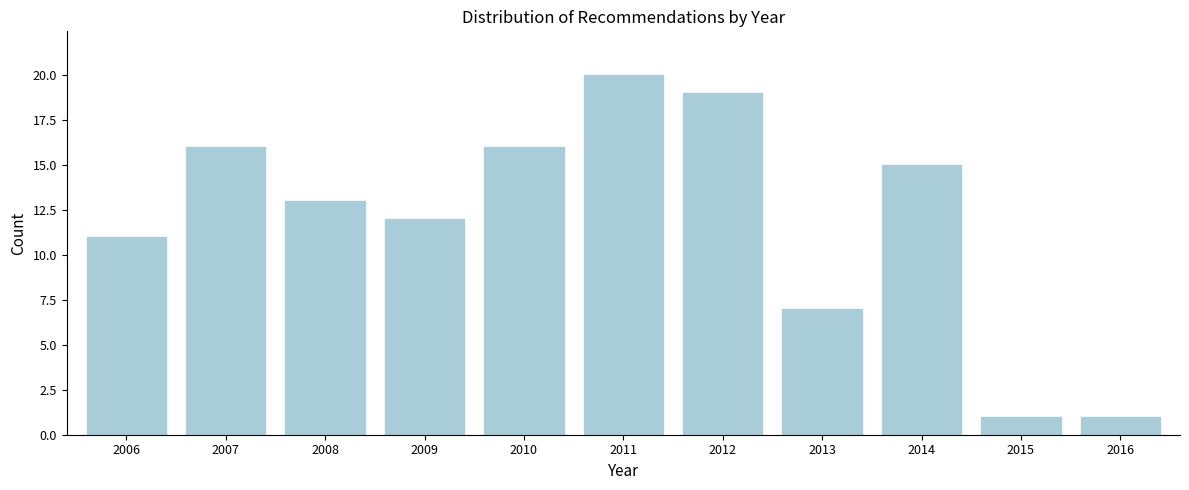

Reading left to right, what are all the values shown in this chart?

11	16	13	12	16	20	19	7	15	1	1